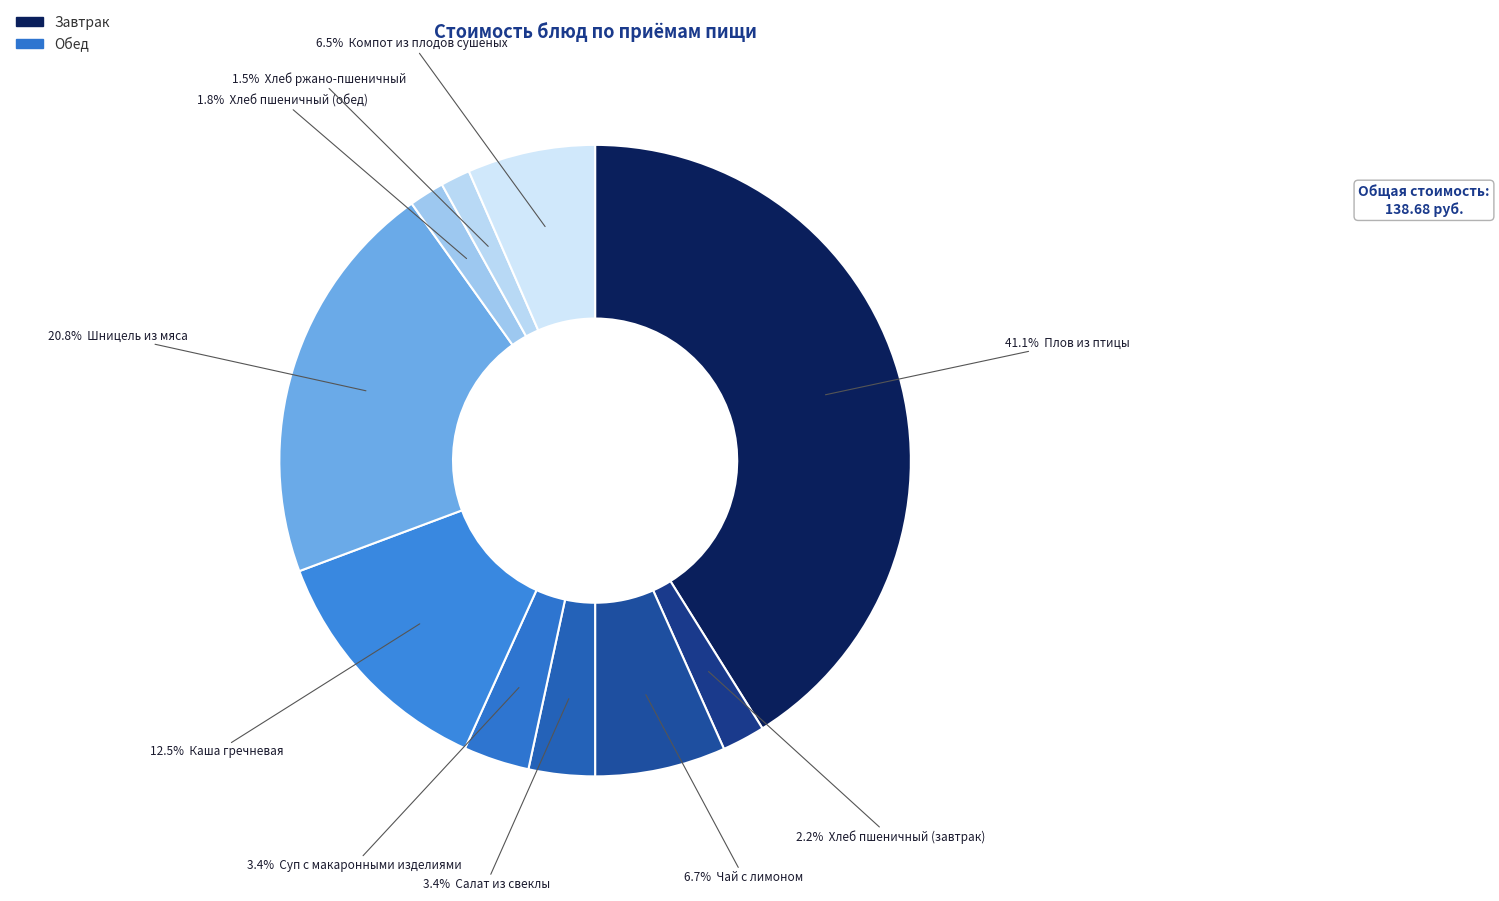

Count the number of slices in the pie.

10